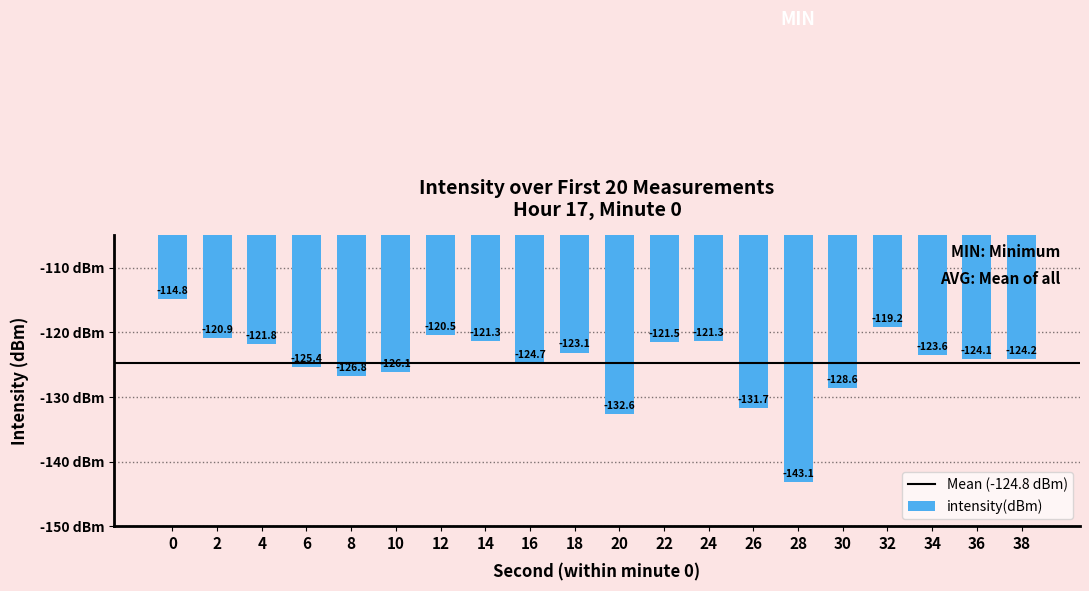

What value does the data have at 30?

-128.6